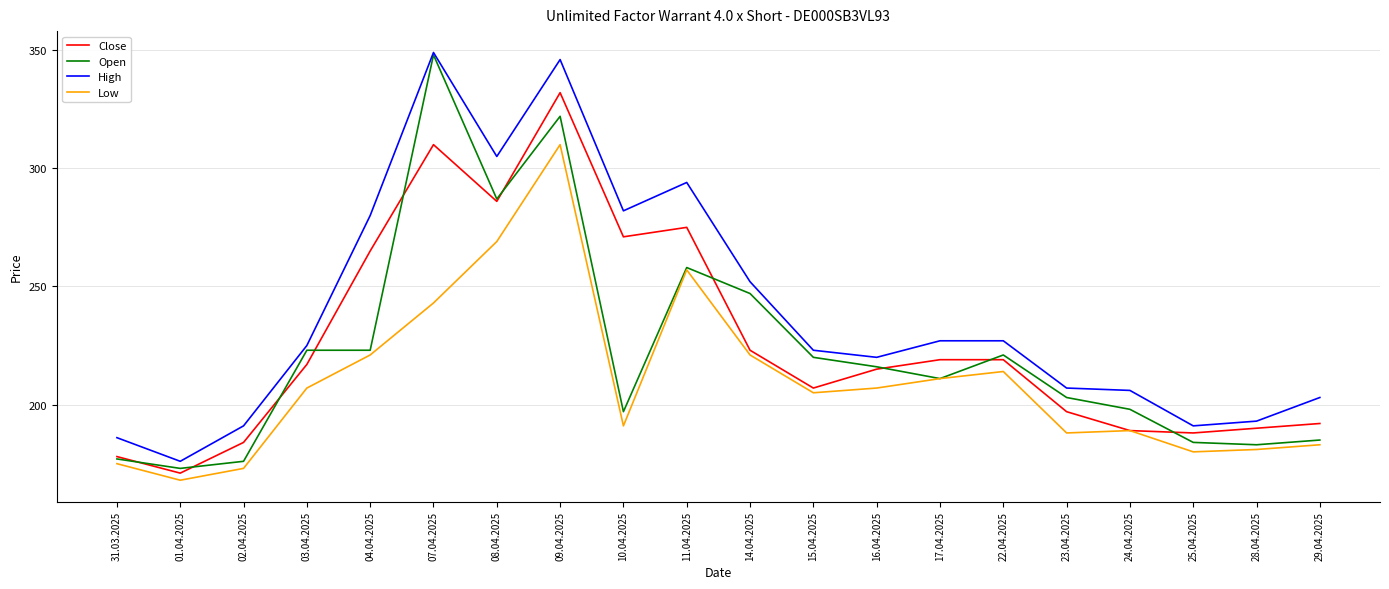

Between 01.04.2025 and 08.04.2025, which series saw the biggest shift?

High